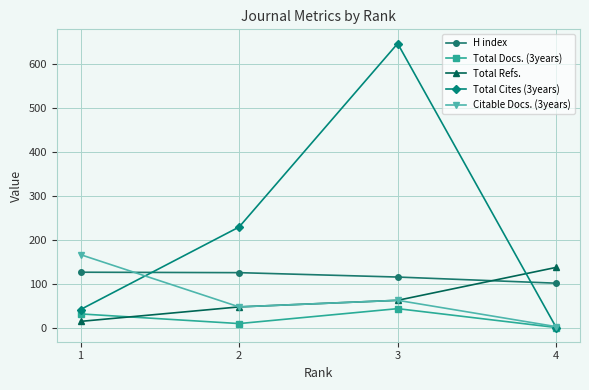

Which series changed the most between 1 and 2?

Total Cites (3years)